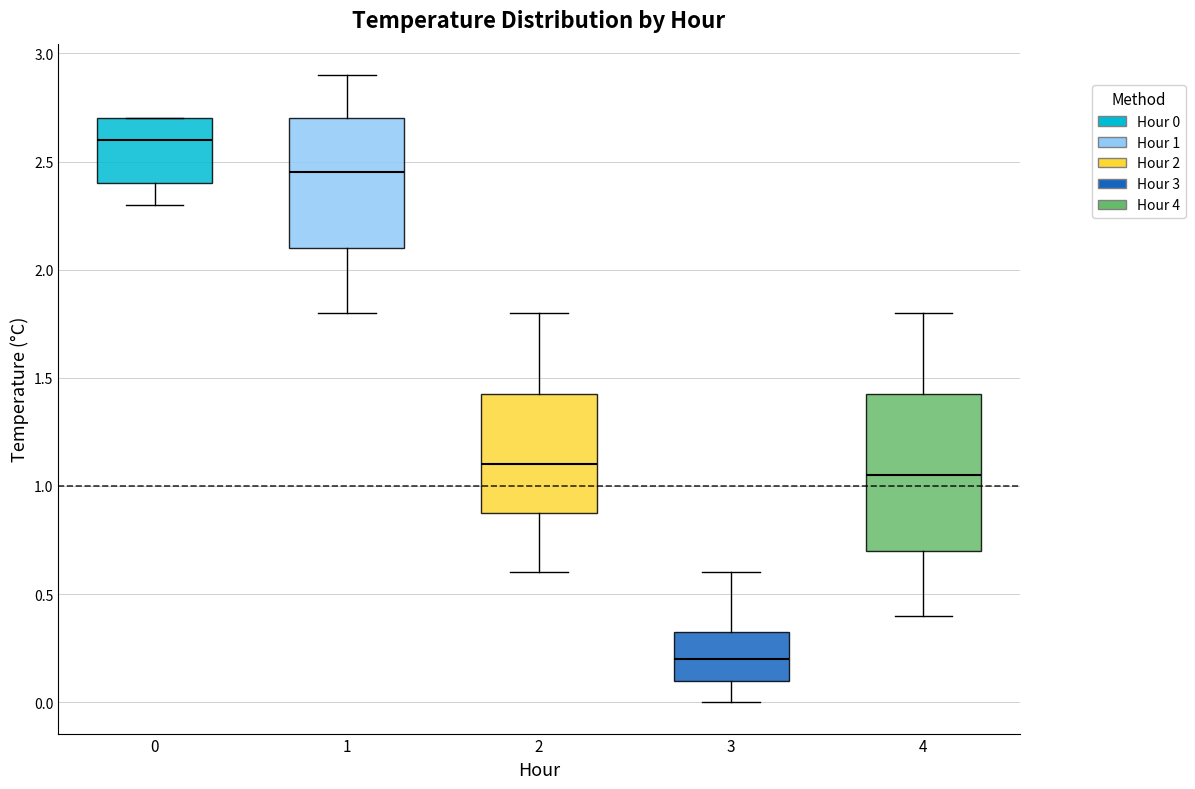

Comparing the boxes themselves (not the whiskers), which one is the tallest?

4